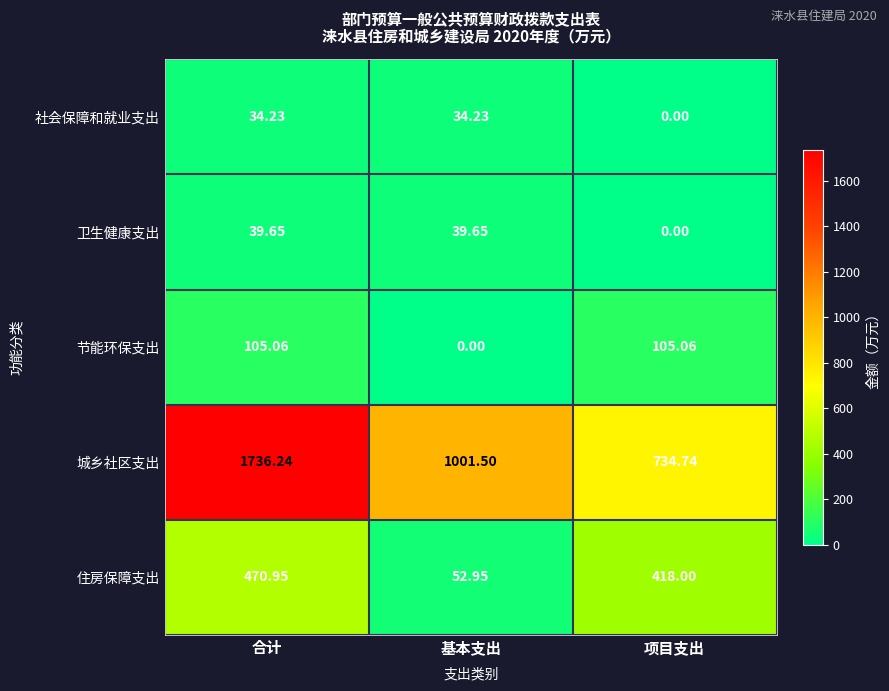

At which label does 城乡社区支出 reach its minimum?

项目支出